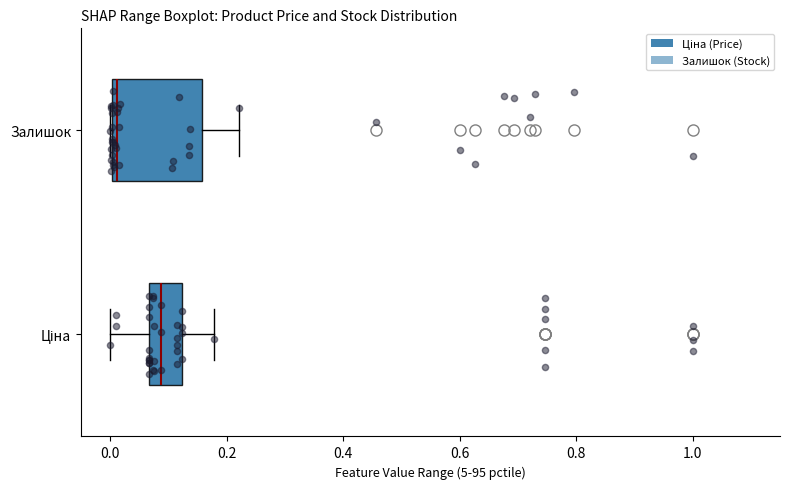

Comparing the boxes themselves (not the whiskers), which one is the widest?

Залишок